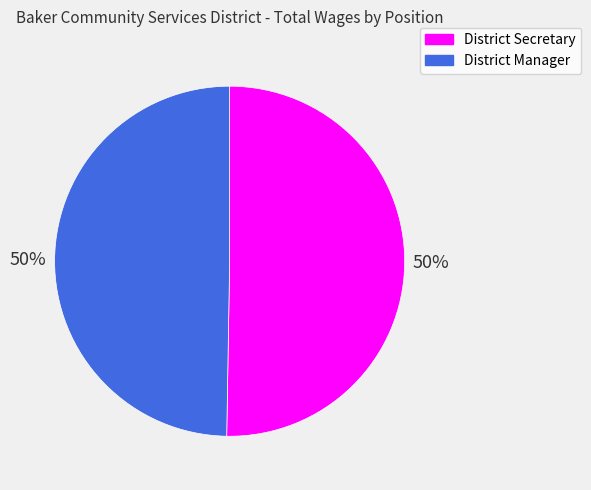

The District Manager slice represents 50% of the pie. True or false?

True